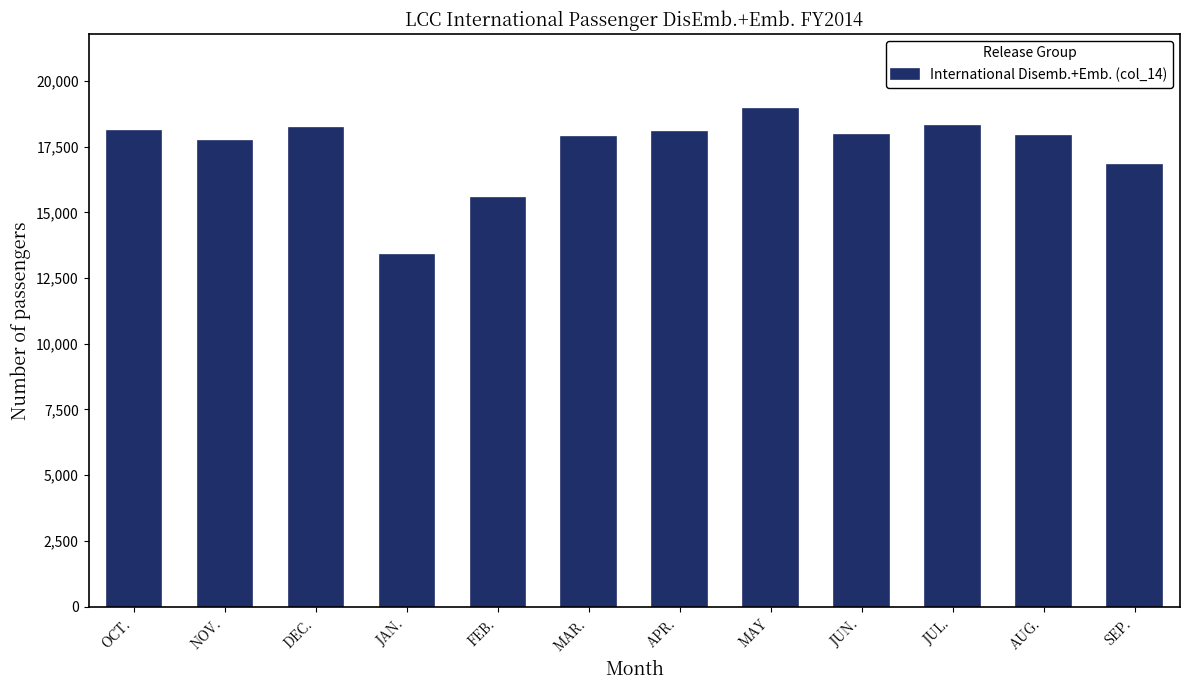

What is the sum of the values at SEP. and JUN.?

34742